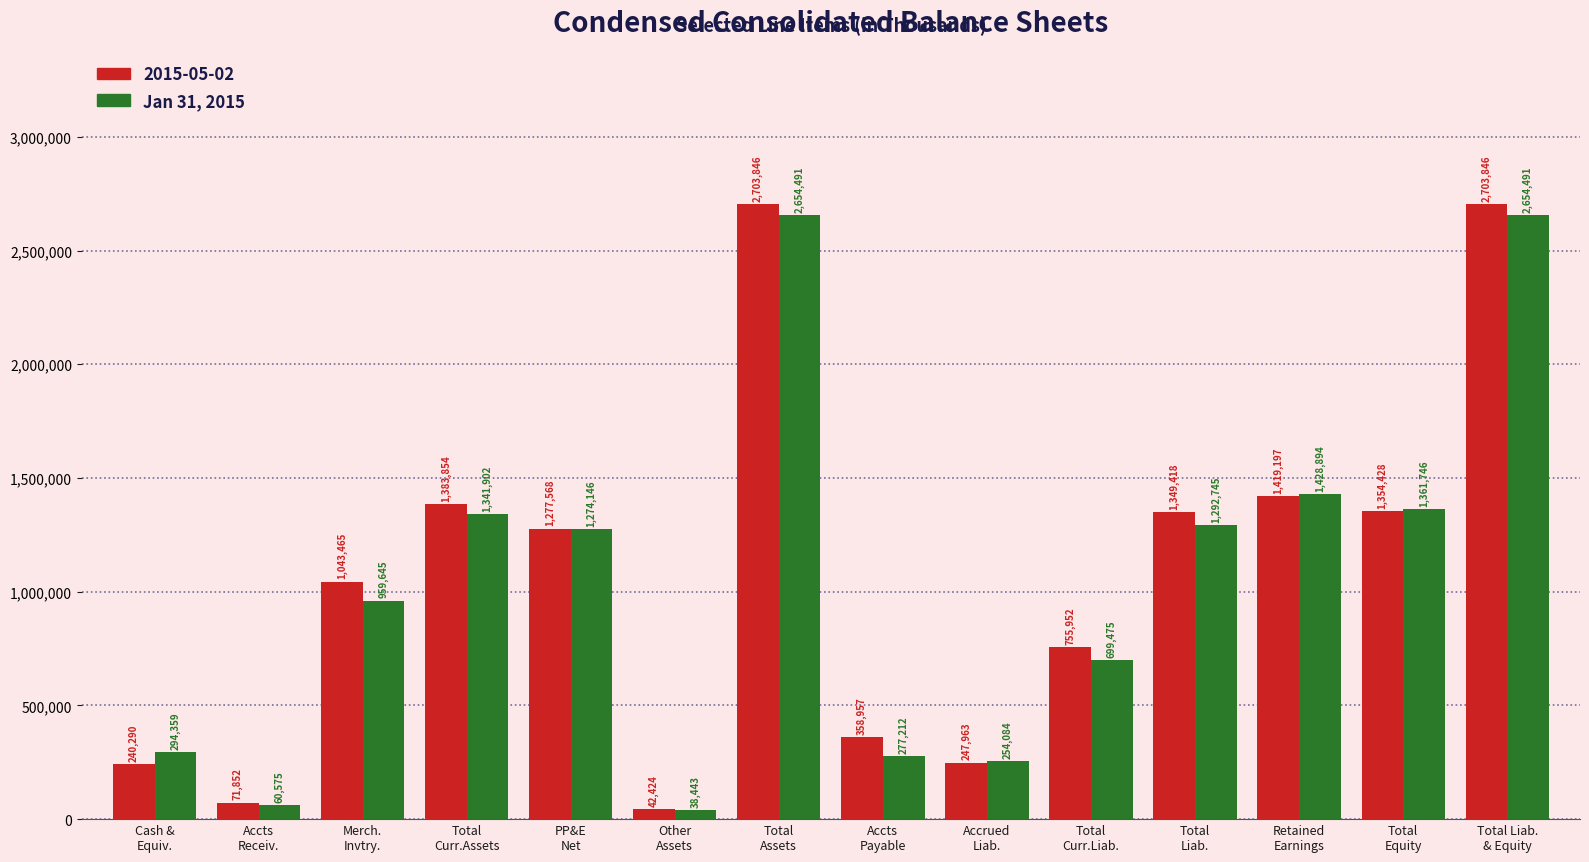

How many bars are there in total?

28